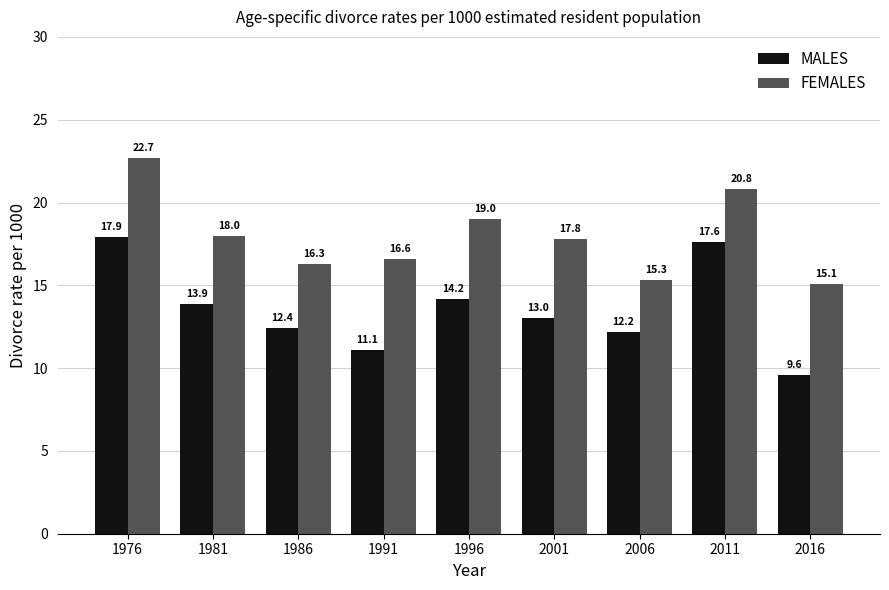

How many data points in FEMALES are less than 17?

4